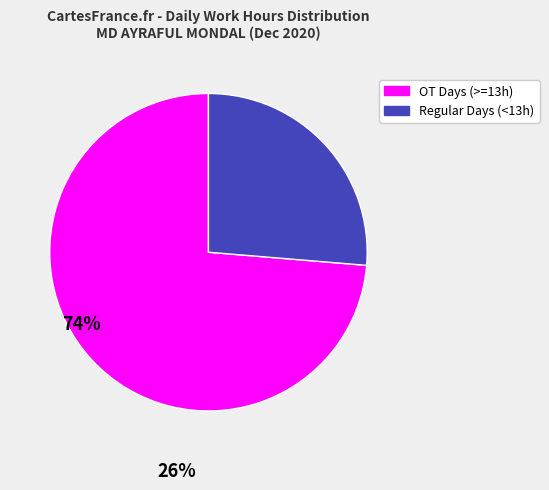

Does any single category account for the majority?

Yes